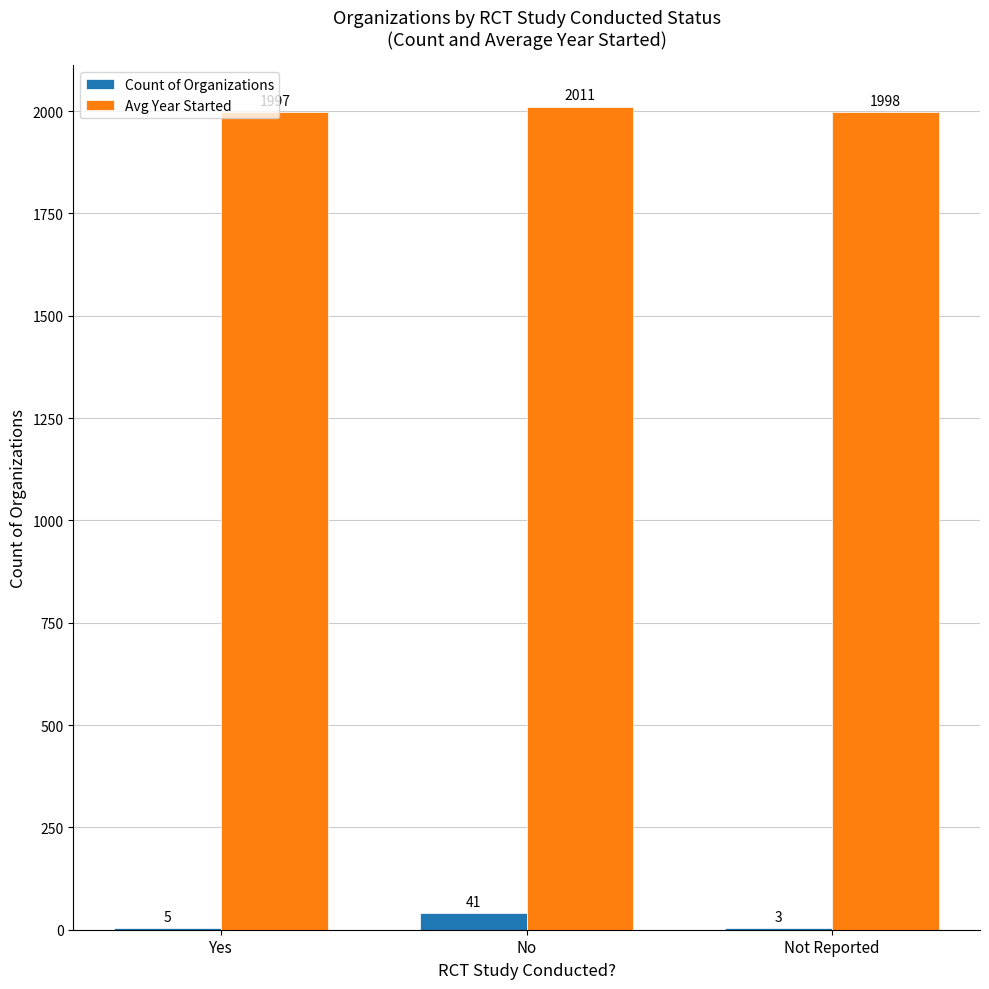

How many groups of bars are there?

3